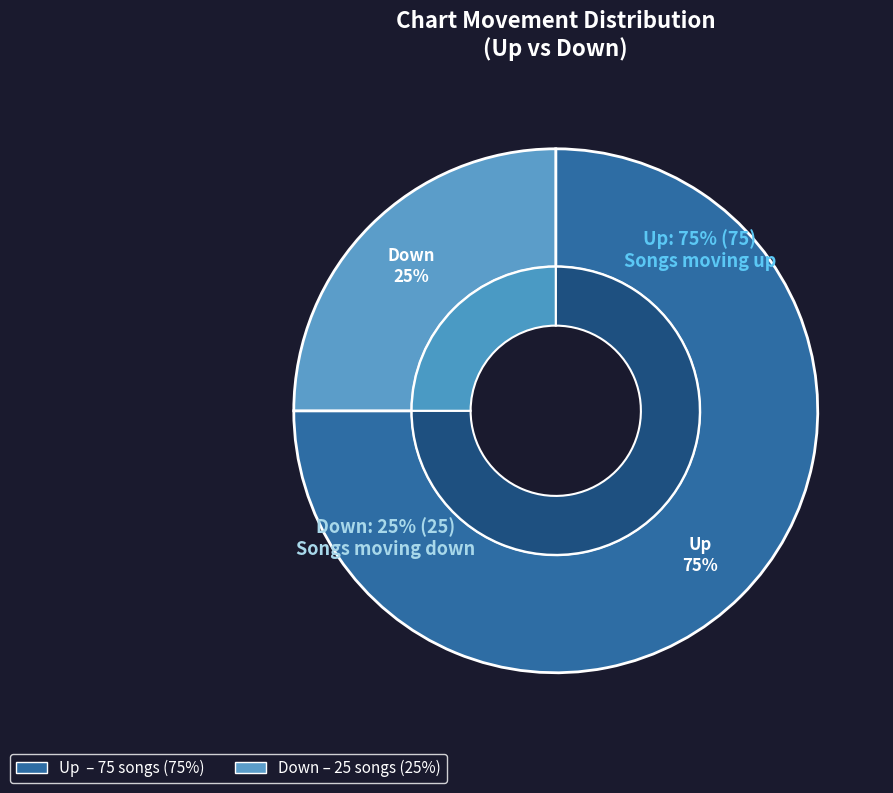

True or false: Down accounts for 19% of the total.

False